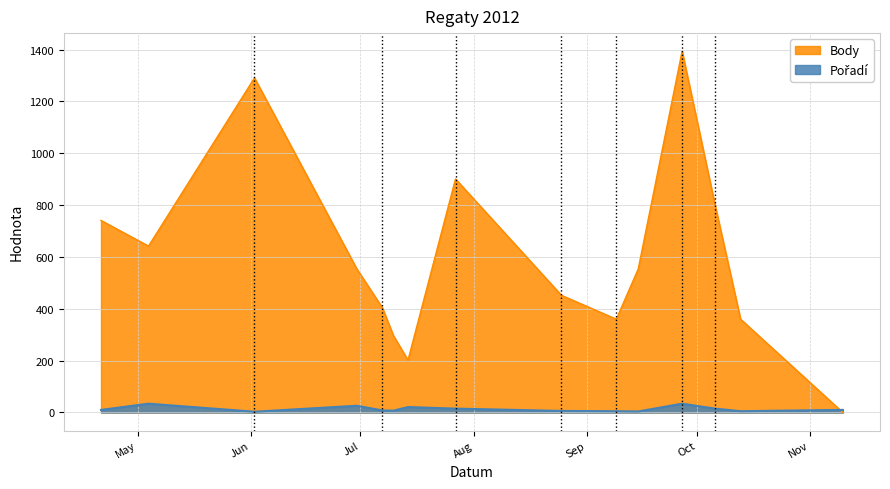

What is the approximate value of Pořadí at 2012-06-02?

3